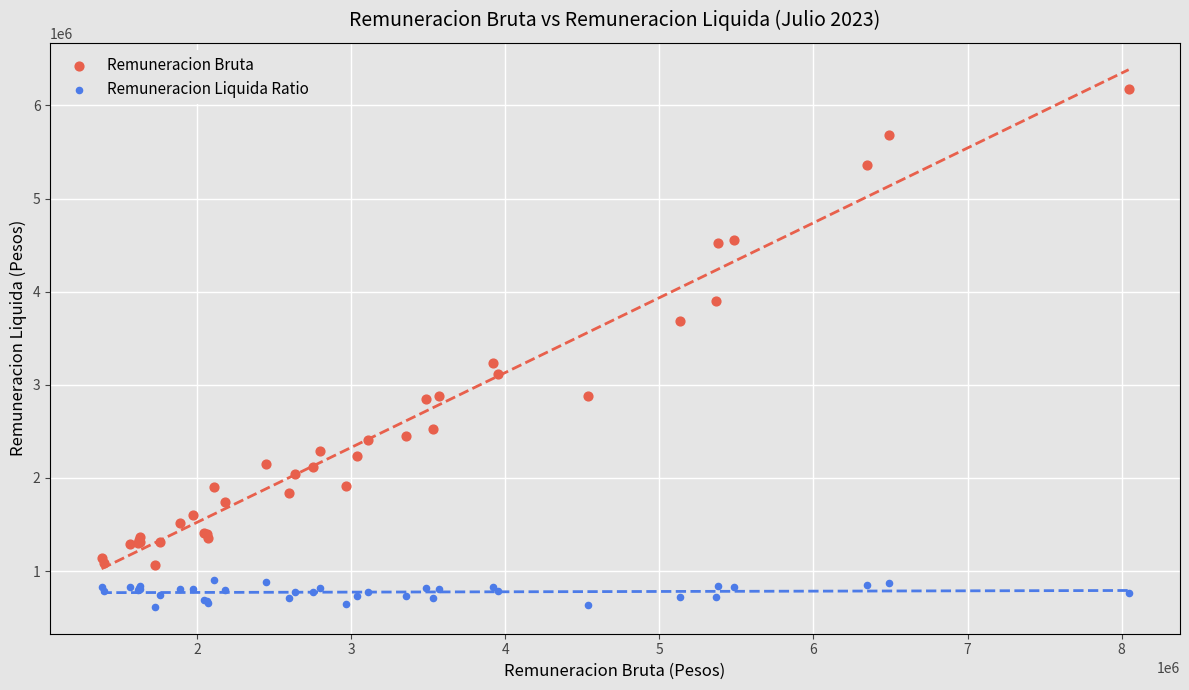

Across all series, what Y value is closest to 3398295?

3234878.0